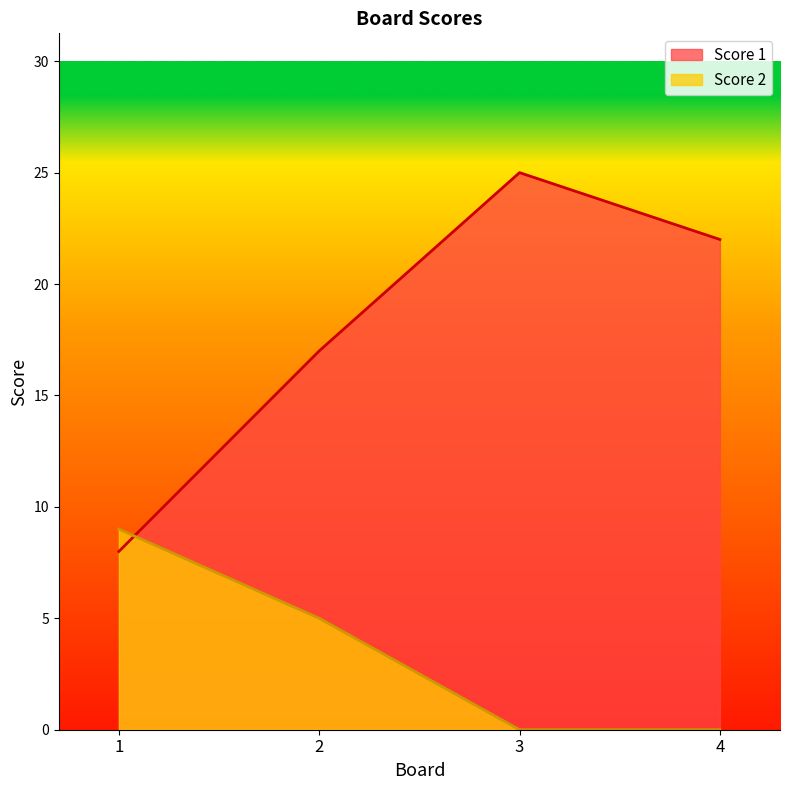

Does the chart display data point markers on the line(s)?

No